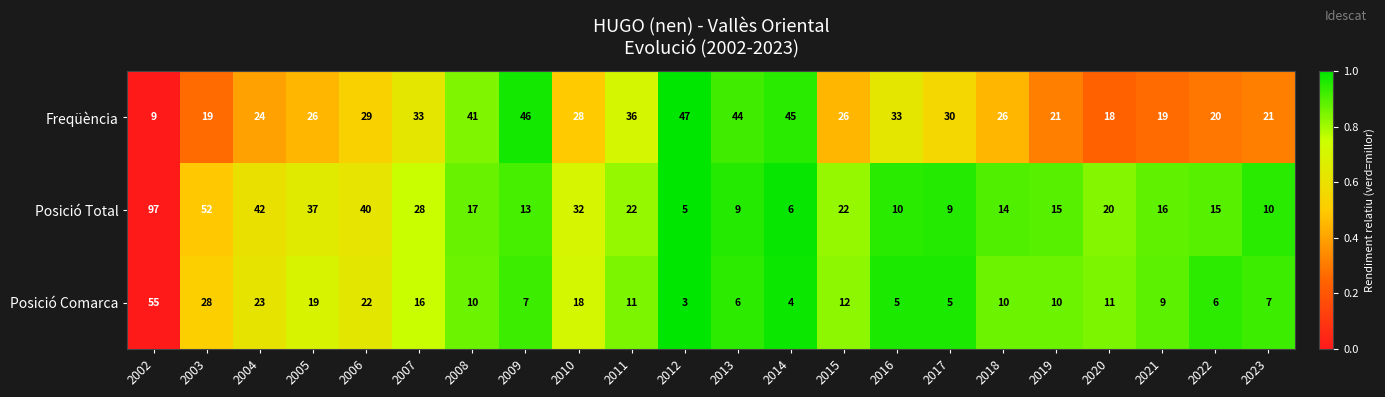

What is the sum of the Posició Total values at 2005 and 2010?

69